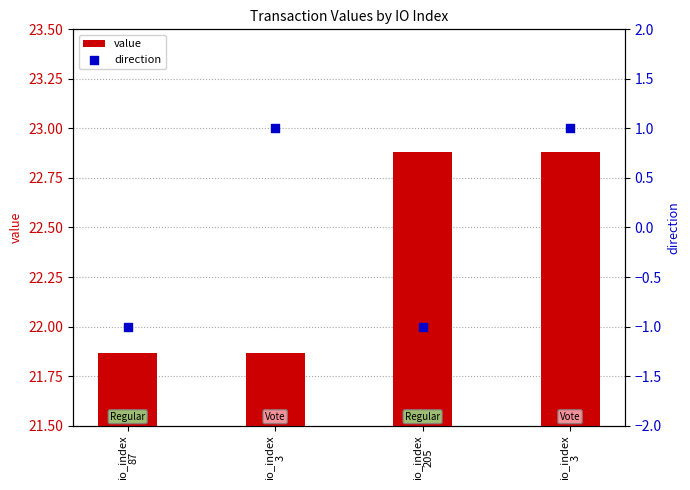

Which series reaches the minimum Y coordinate?

direction